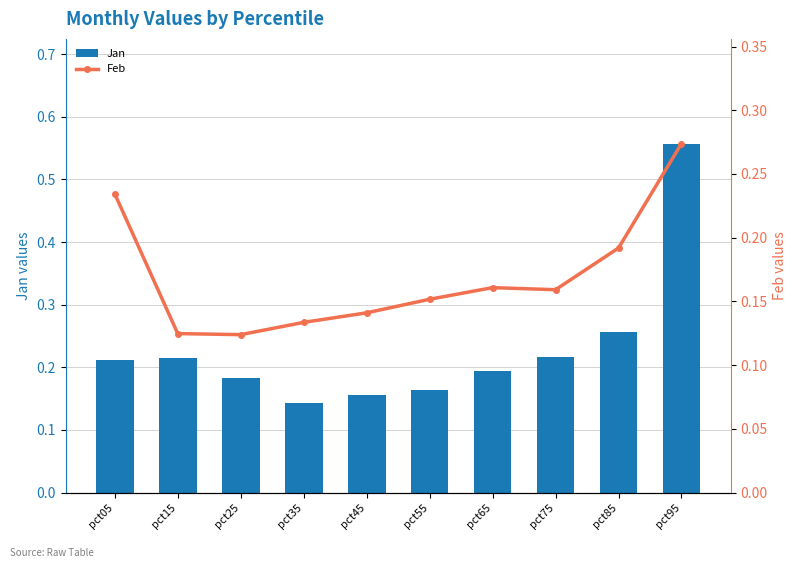

Are the bars grouped side by side (vs. stacked)?

Yes